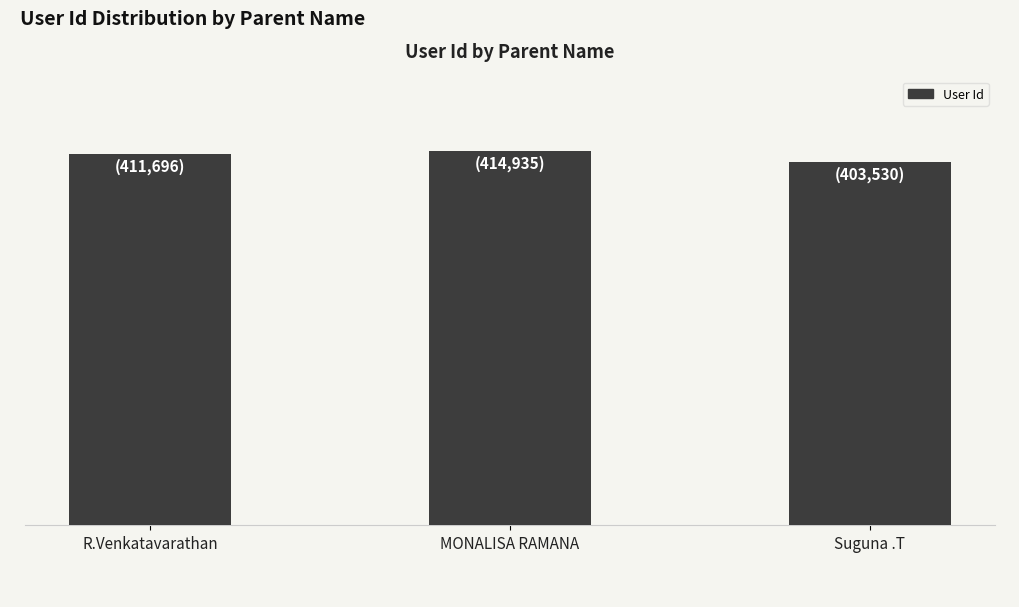

What is the greatest value displayed?

414935